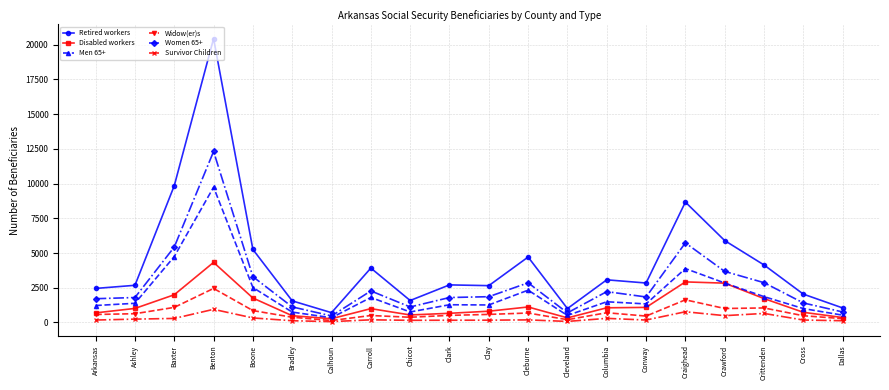

At which category is the sum across all series the highest?

Benton